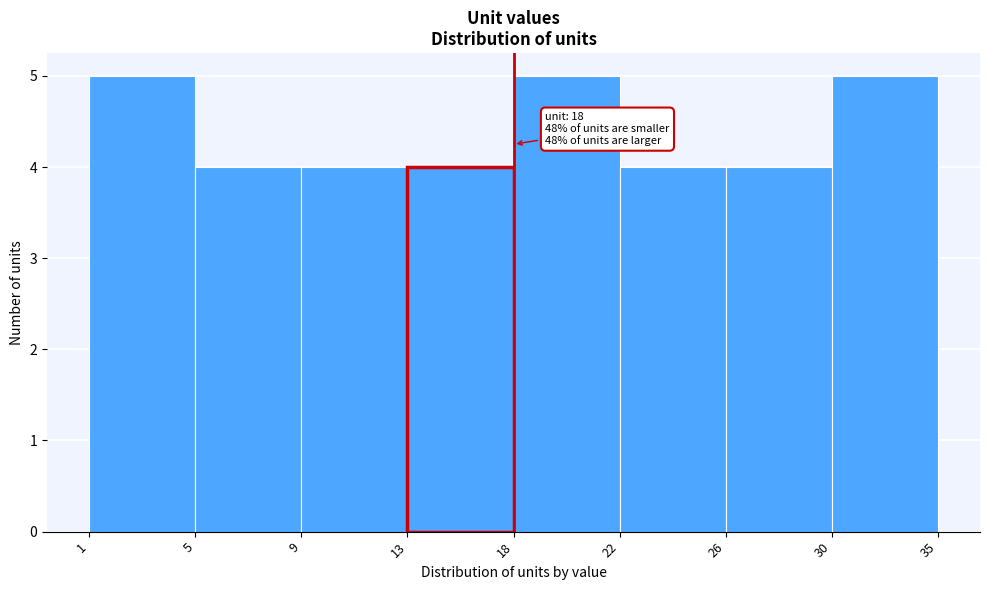

Reading right to left, list all the values displayed in this chart.

5	4	4	5	4	4	4	5